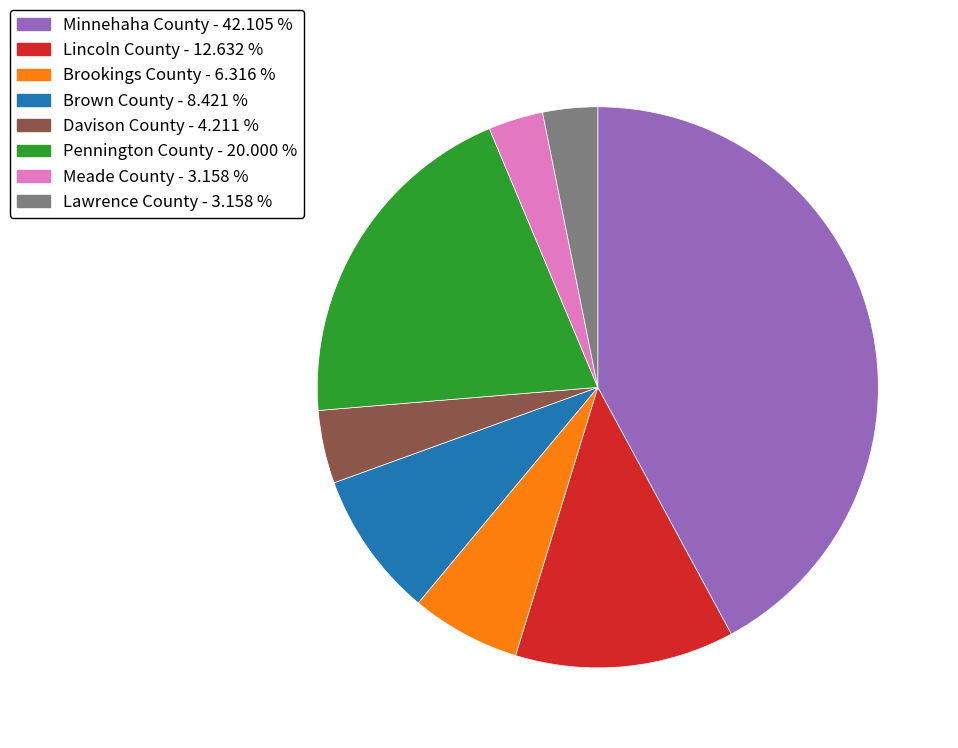

Which has a higher value, Davison County - 4.211 % or Meade County - 3.158 %?

Davison County - 4.211 %